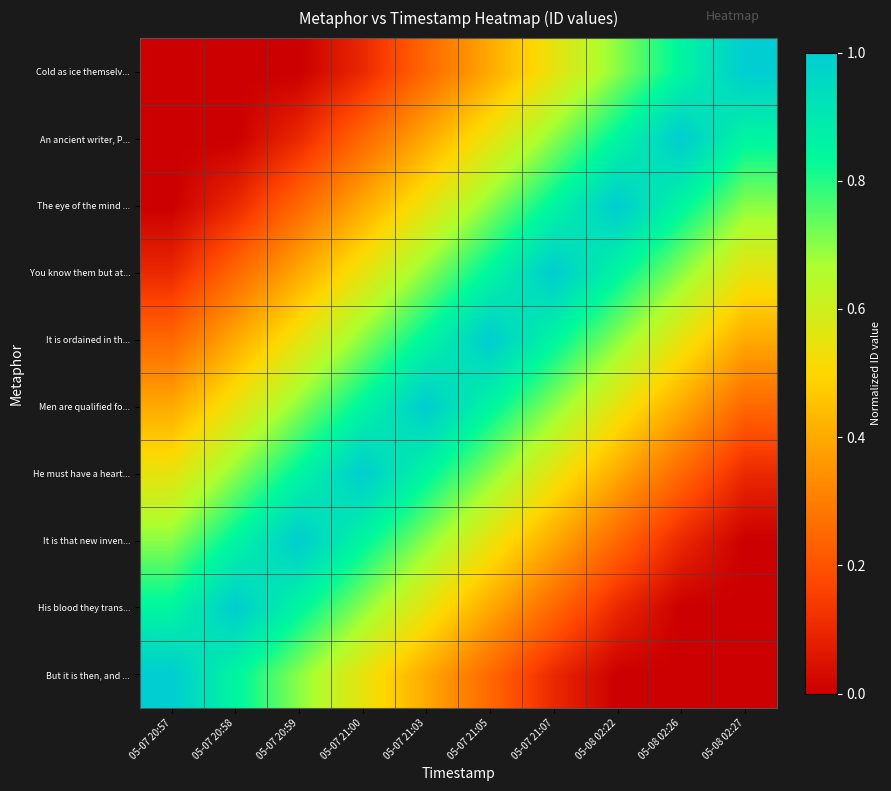

Between 05-07 21:00 and 05-07 21:07, which series saw the biggest shift?

Cold as ice themselv...